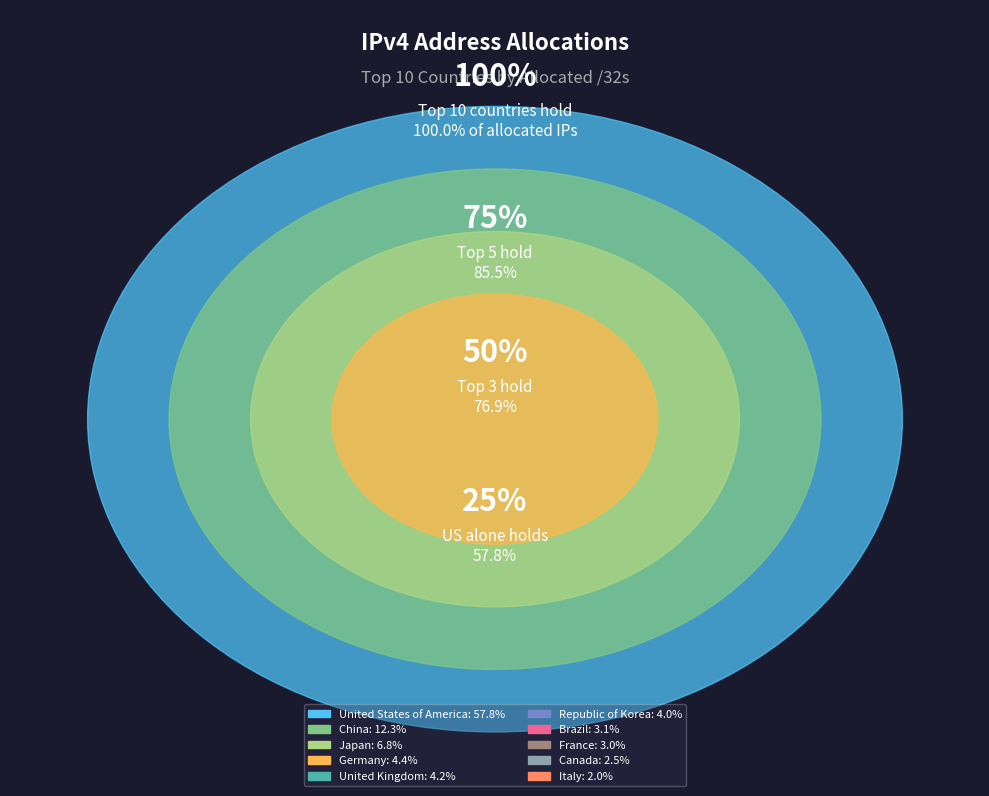

To the nearest percent, what is the difference between the largest and smallest slice percentages?

56%